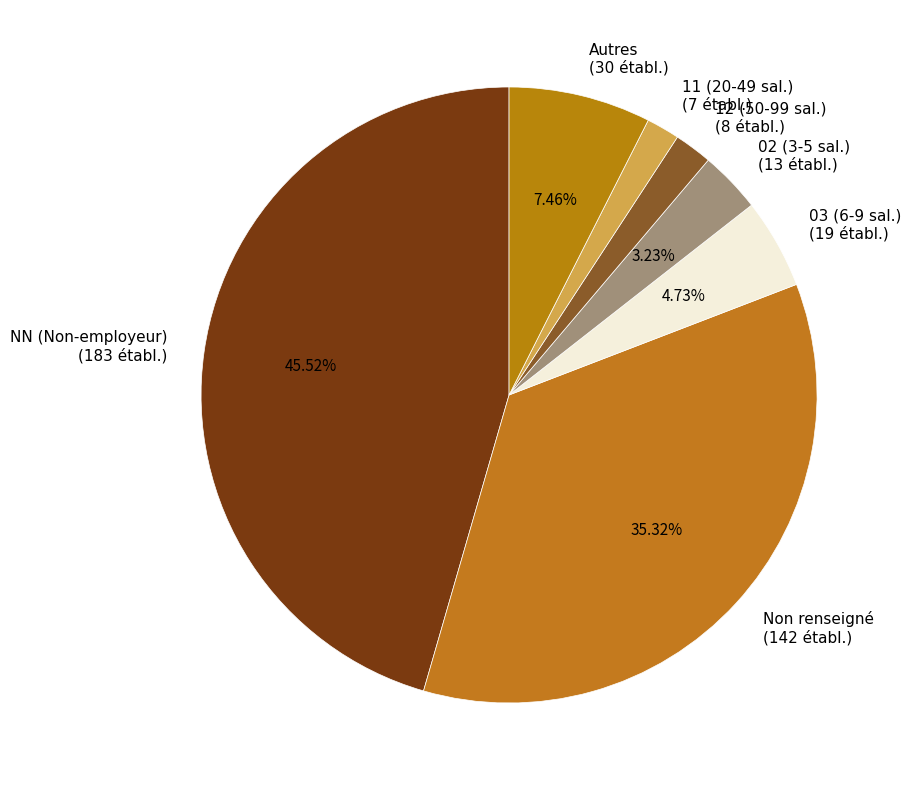

Which has a higher value, NN (Non-employeur) (183 établ.) or 11 (20-49 sal.) (7 établ.)?

NN (Non-employeur) (183 établ.)